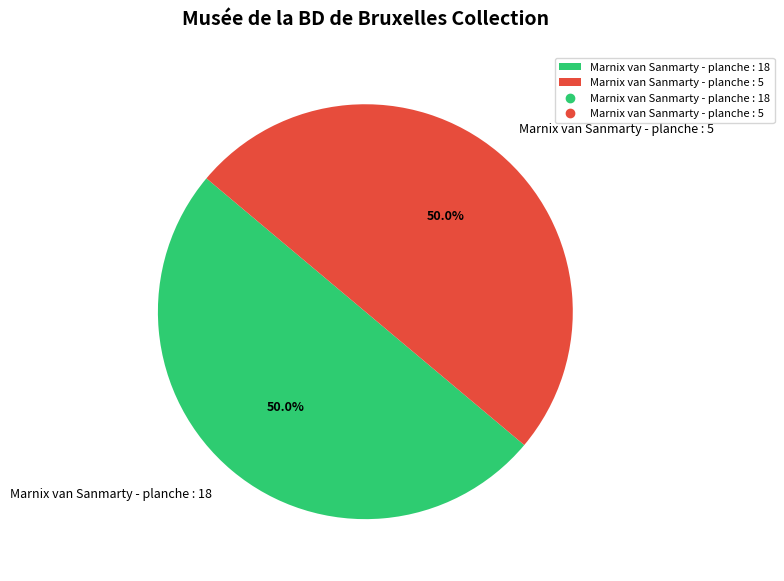

Count the number of slices in the pie.

2